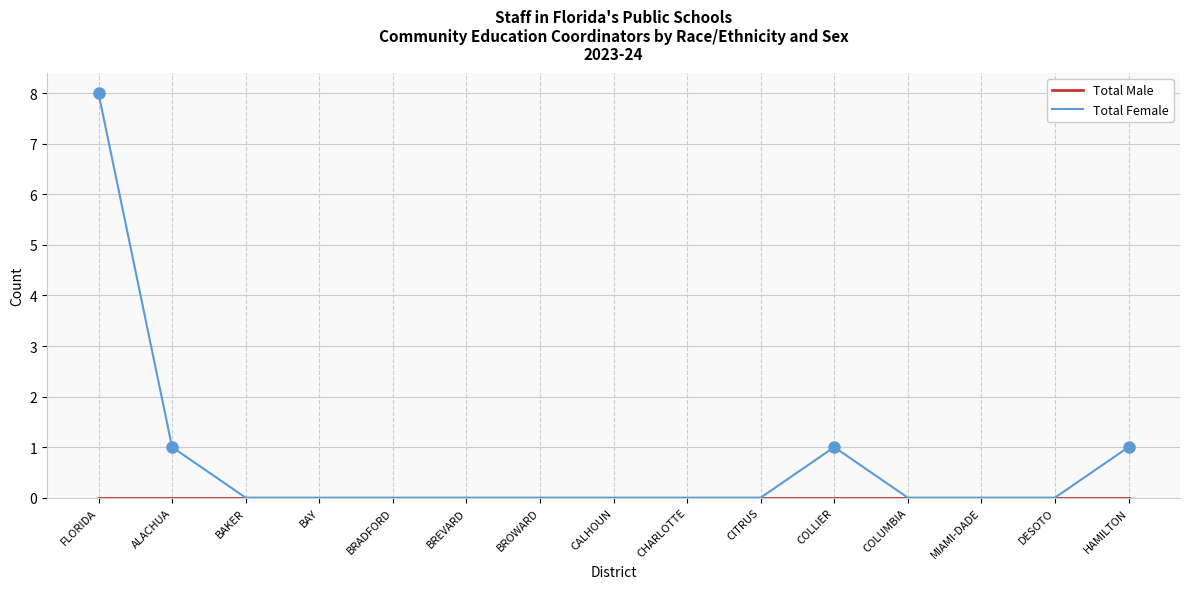

What is the highest value of the Total Female series?

8